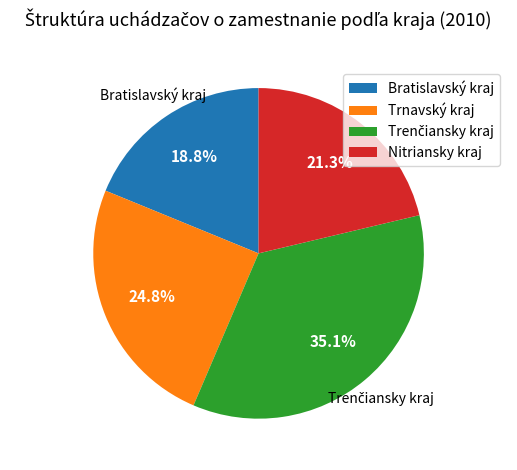

Count the number of slices in the pie.

4